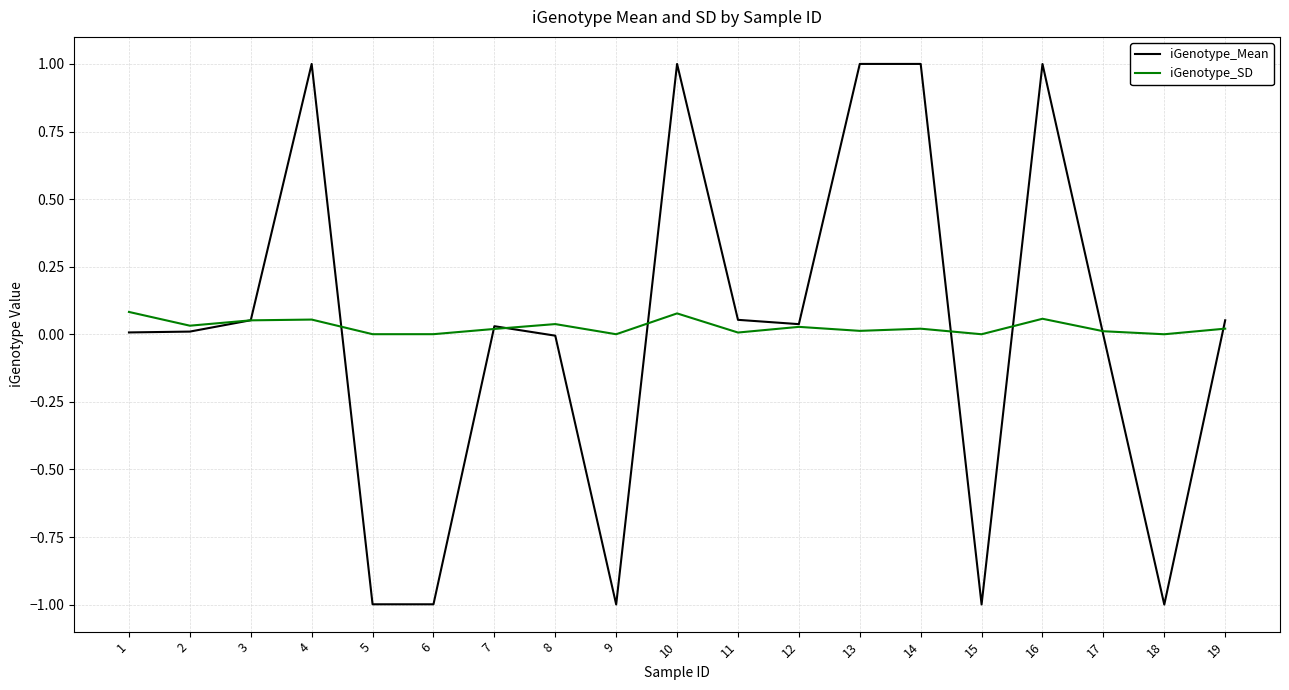

The iGenotype_SD series shows 0.1 at 1. True or false?

True